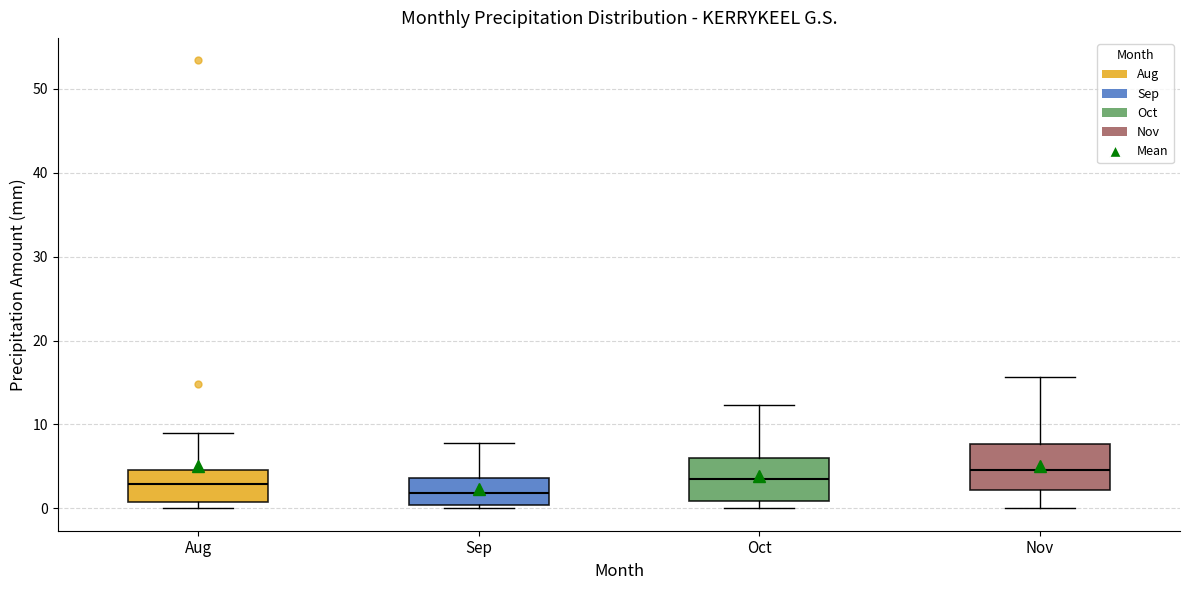

Which box has the highest median line?

Nov